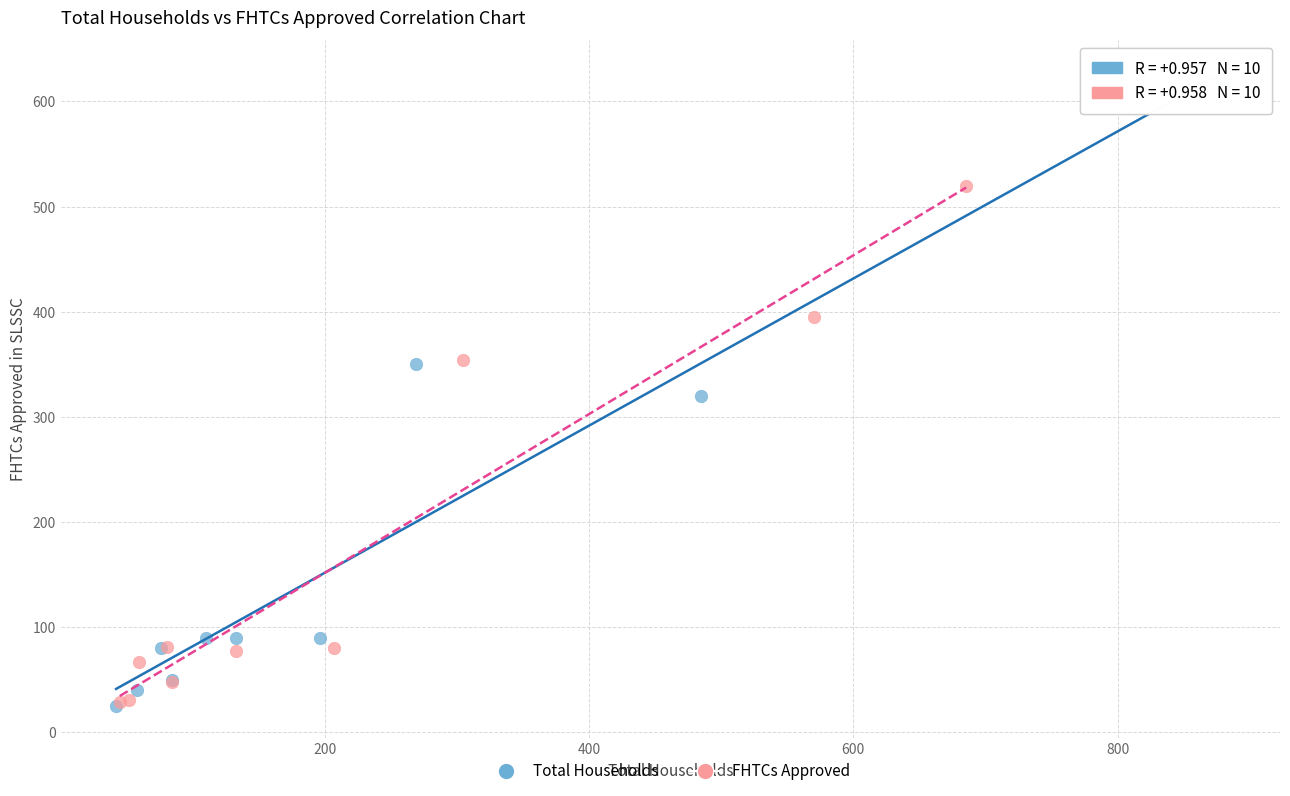

What are all the series names shown in the legend?

Total Households, FHTCs Approved